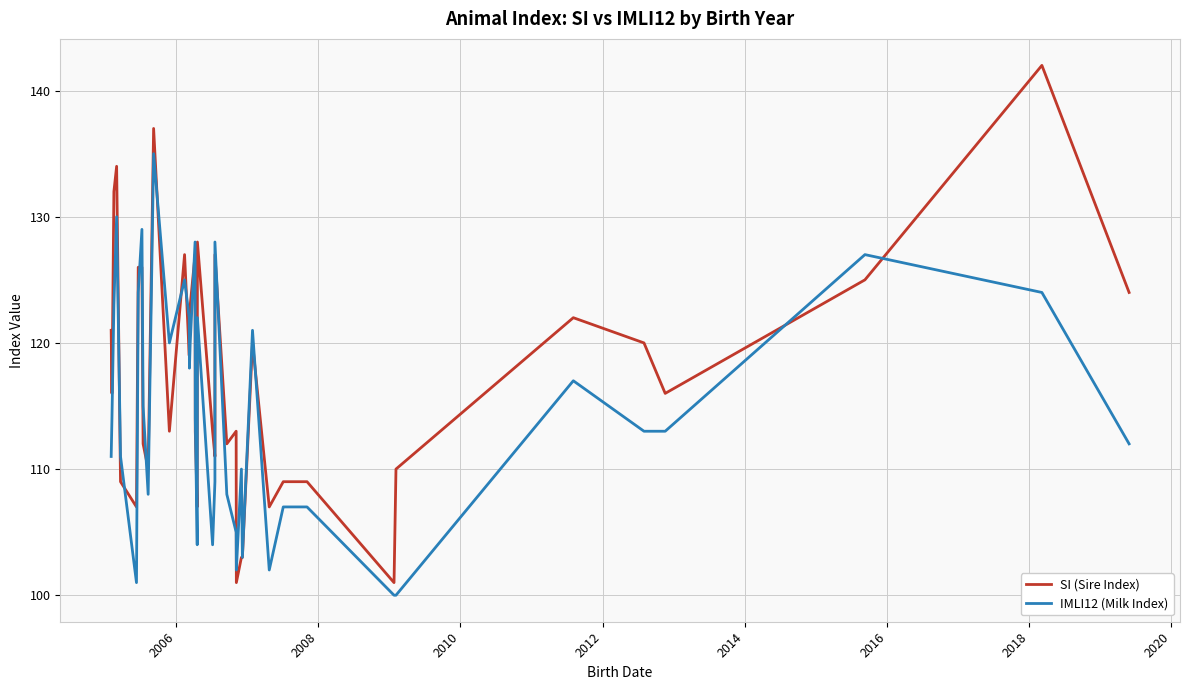

How many interior local peaks does the IMLI12 (Milk Index) series have?

11